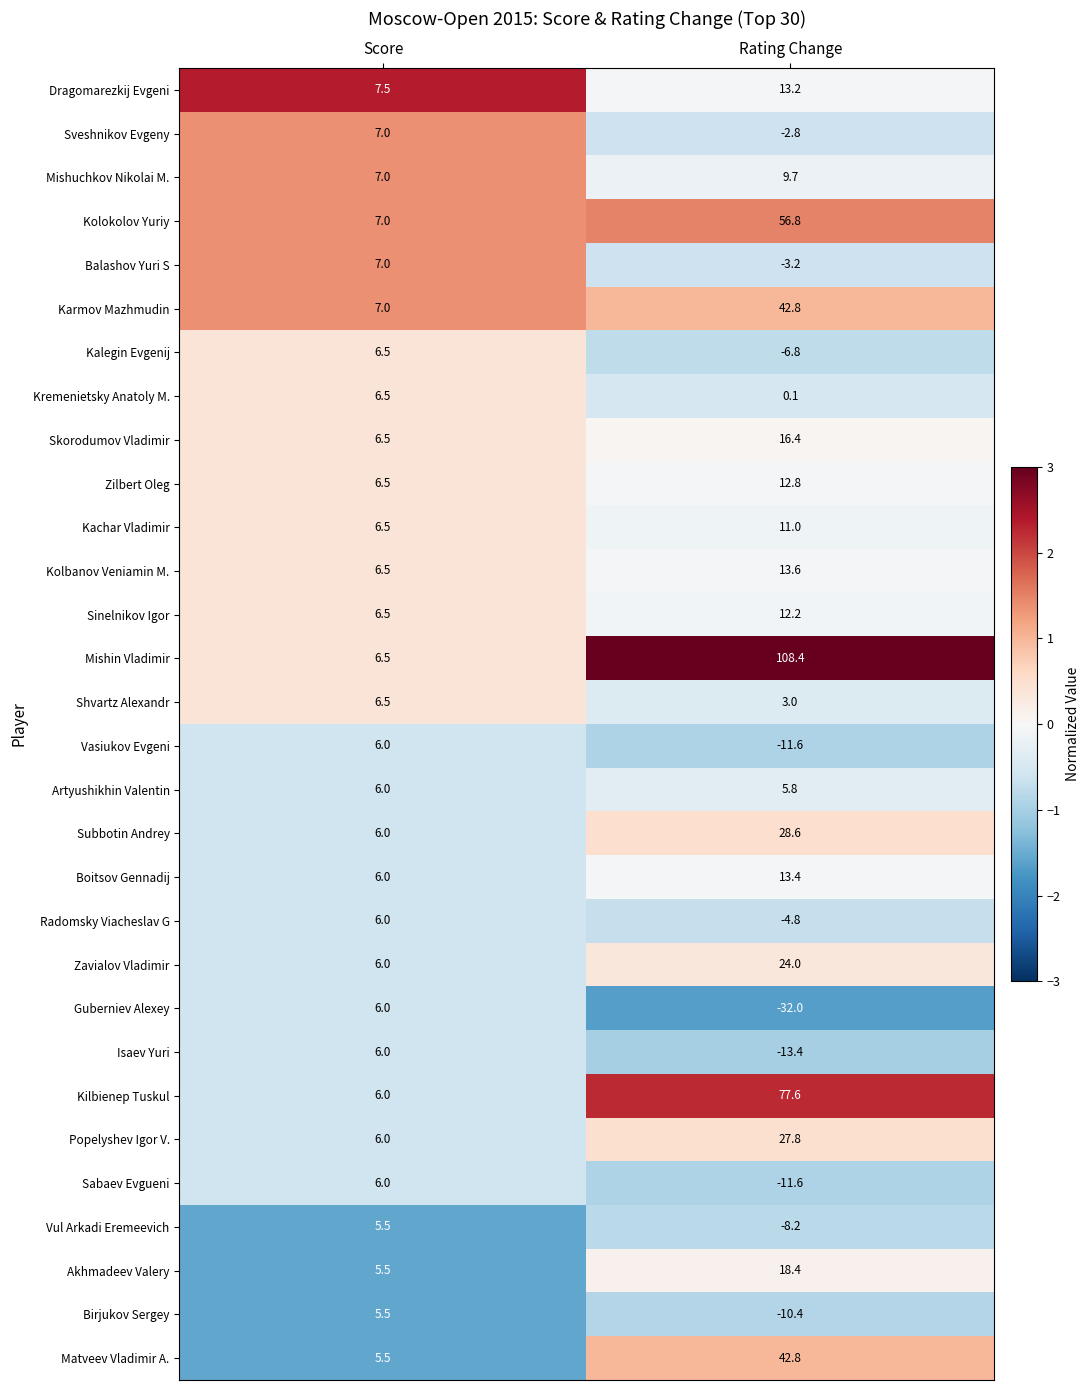

Which series has the largest total across all categories?

Mishin Vladimir